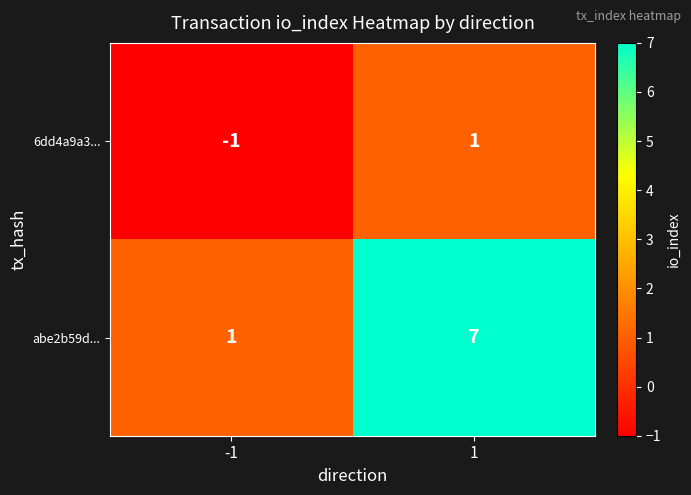

At which category is the sum across all series the highest?

1